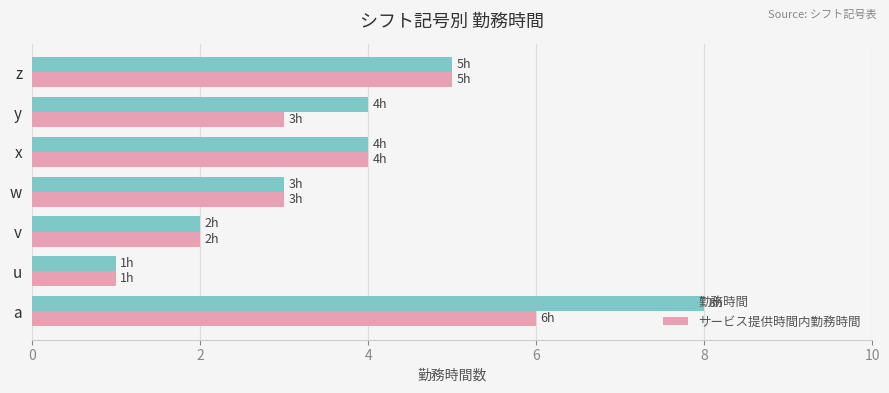

Is it true that 勤務時間 equals 4 at a?

False